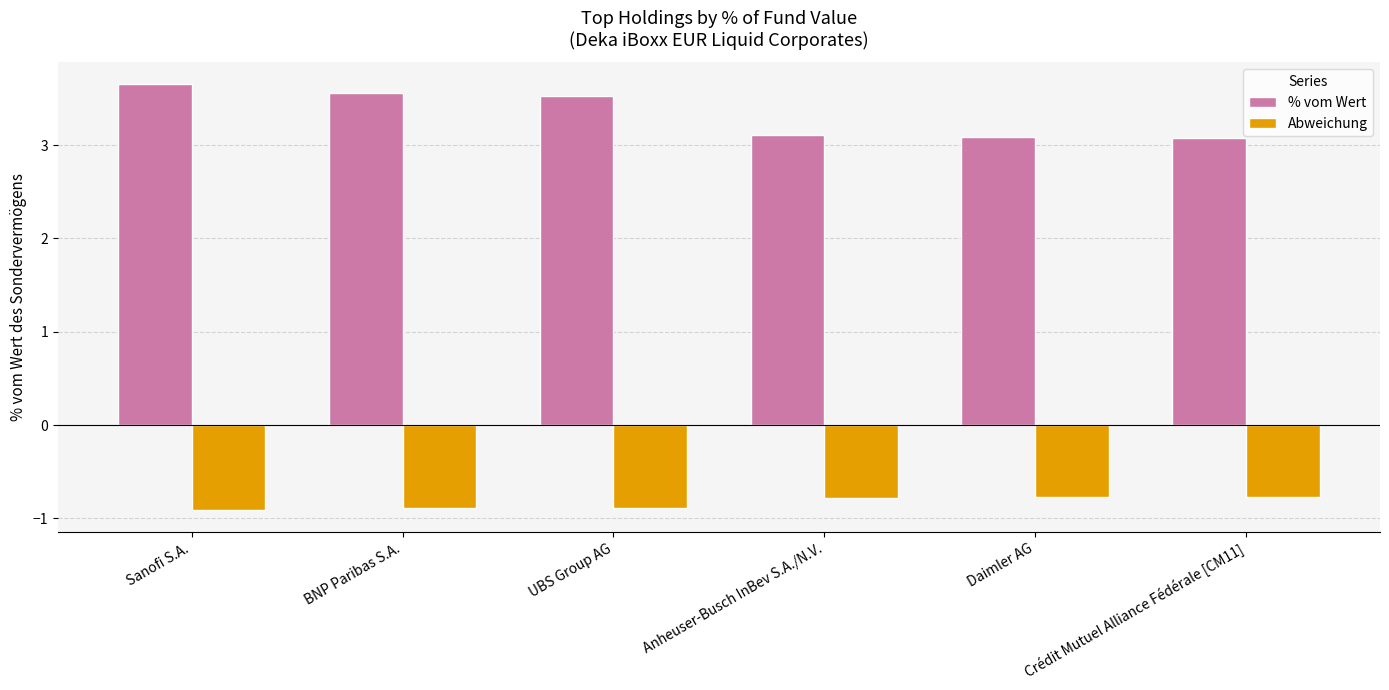

Which series has the largest total across all categories?

% vom Wert